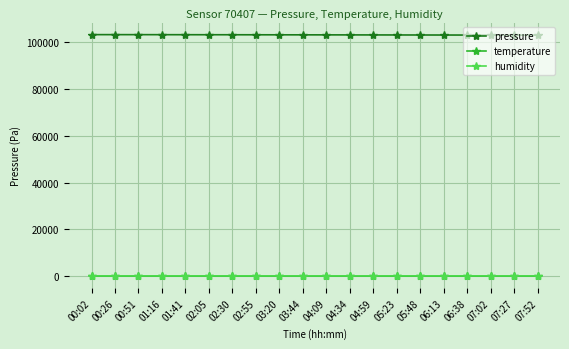

True or false: pressure and humidity cross at least once.

False